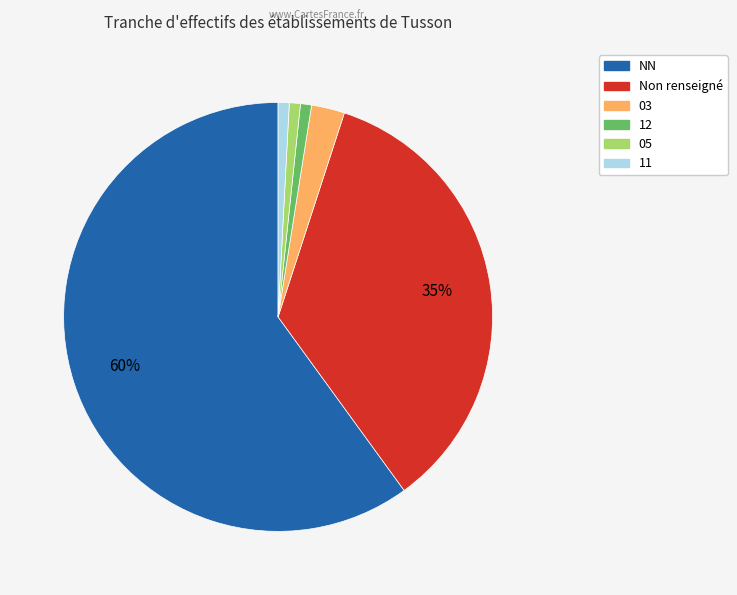

Is there any slice that represents more than half of the pie?

Yes